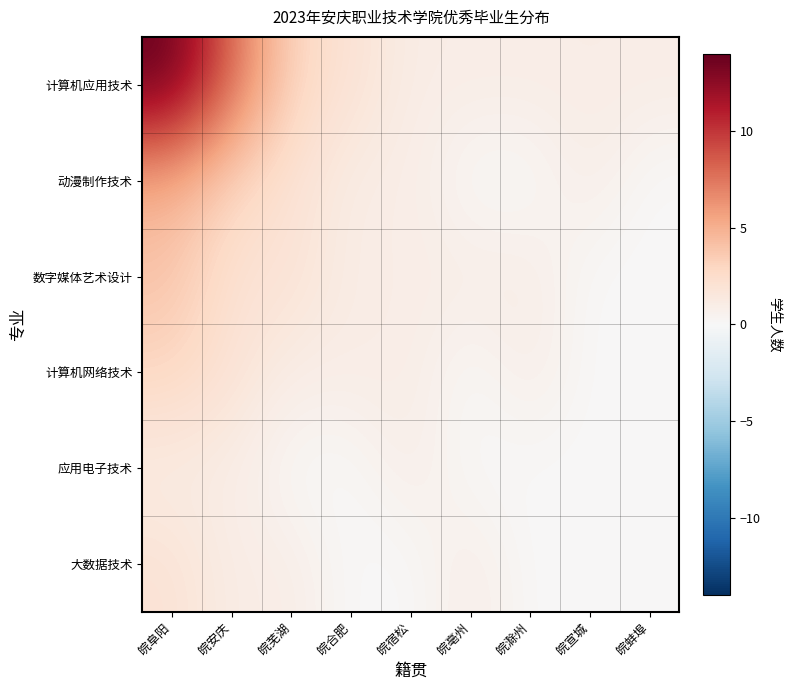

Between 皖合肥 and 皖滁州, which is larger?

皖合肥